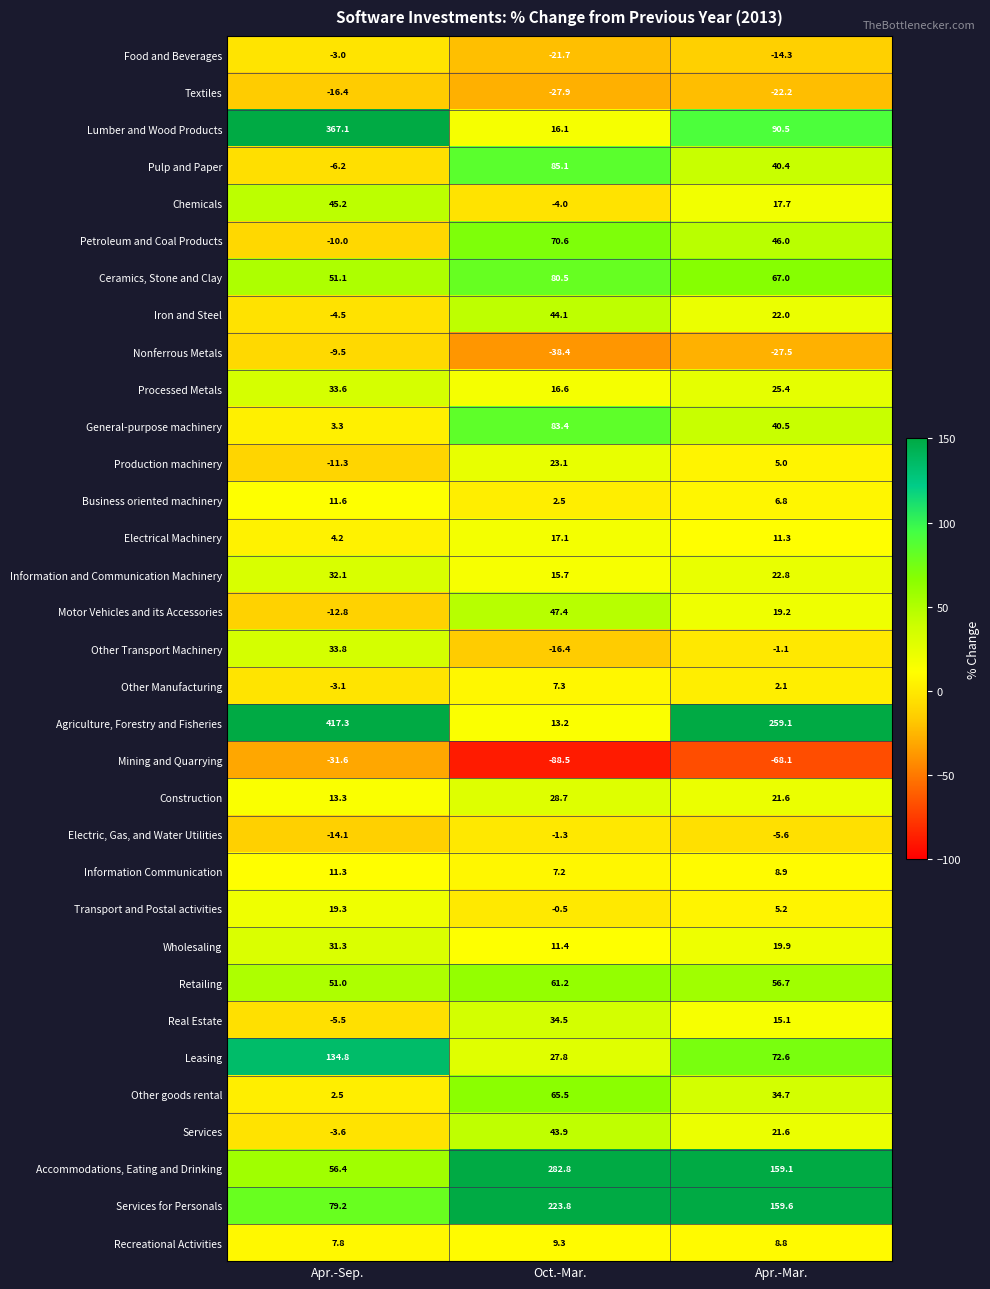

Read the Lumber and Wood Products value at Oct.-Mar..

16.1